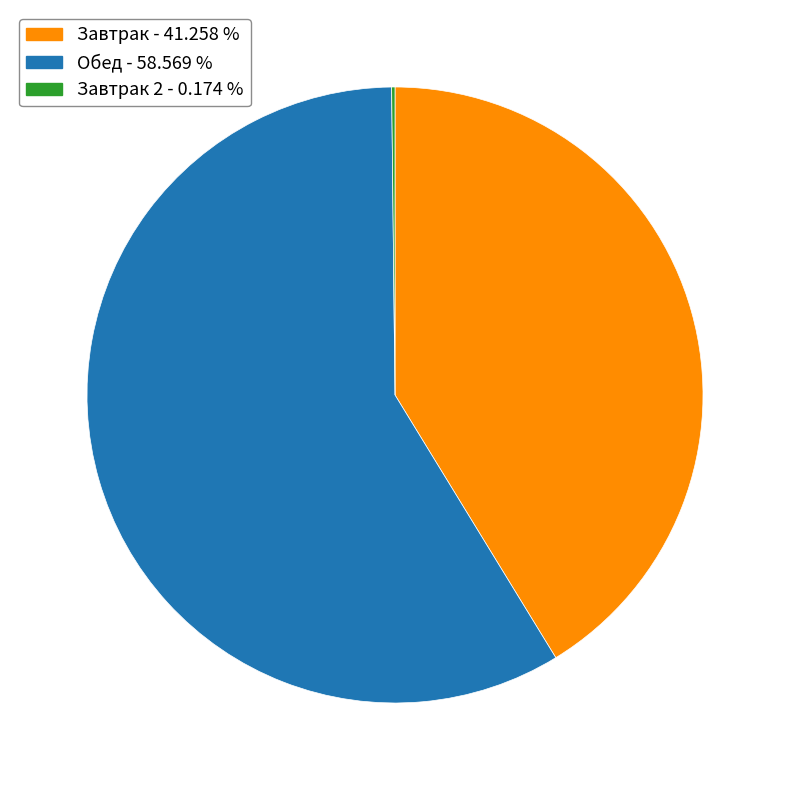

Does any single category account for the majority?

Yes